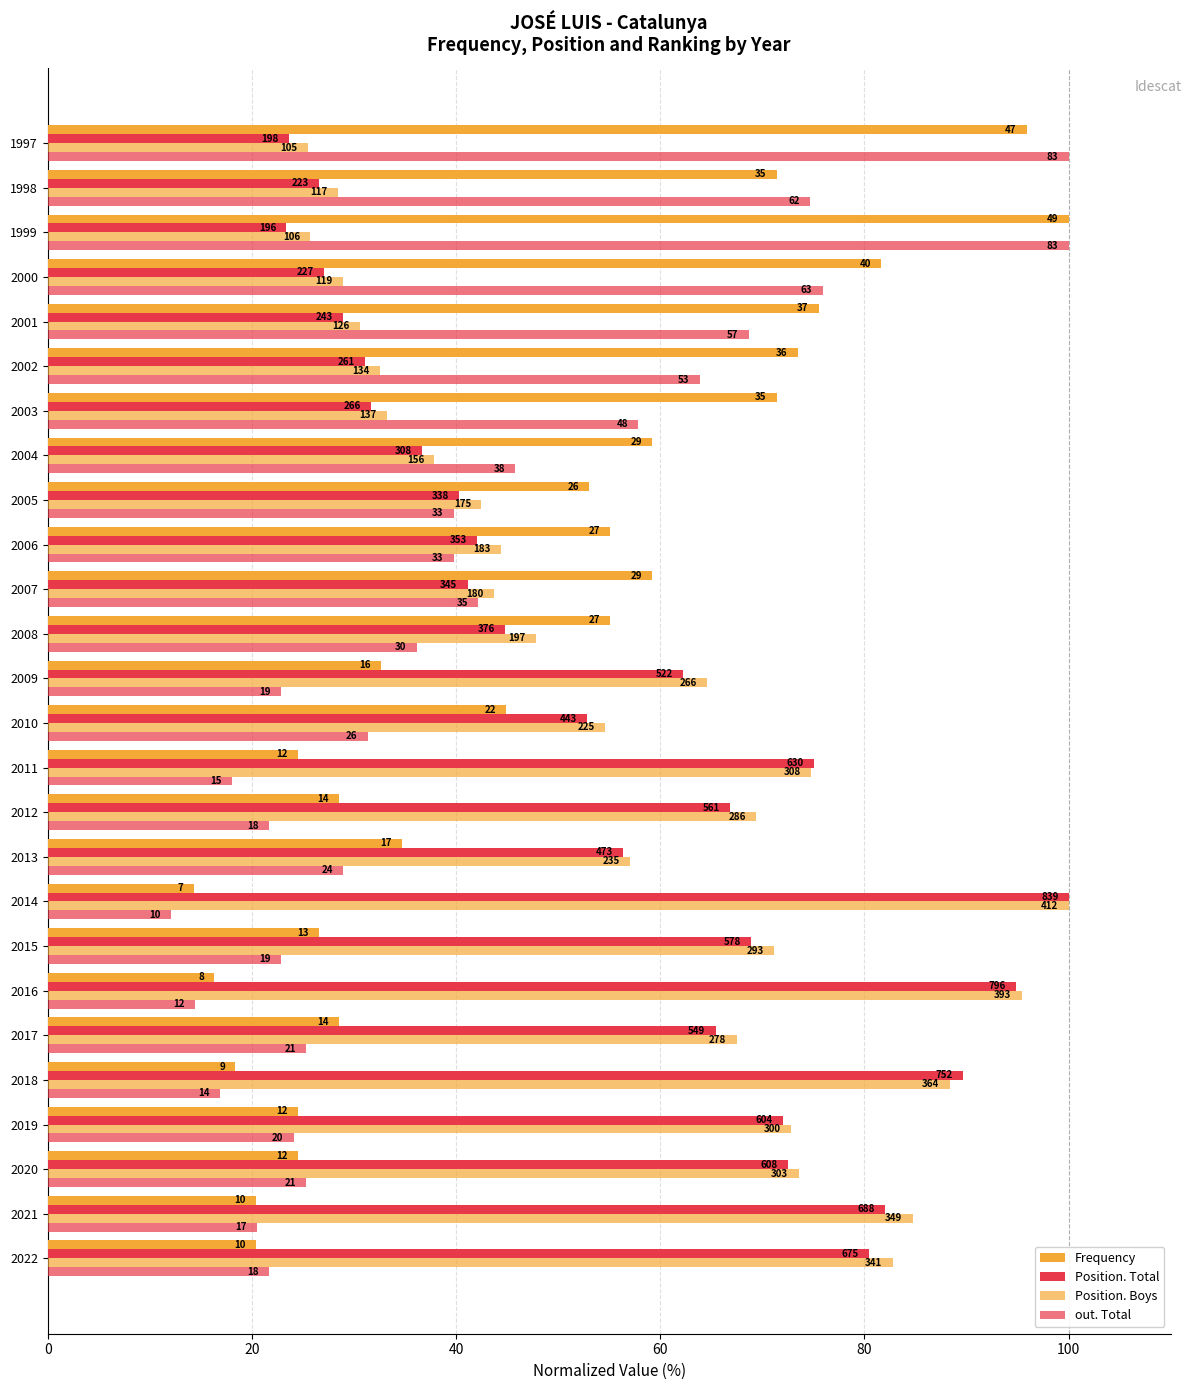

How many series are shown in this chart?

4